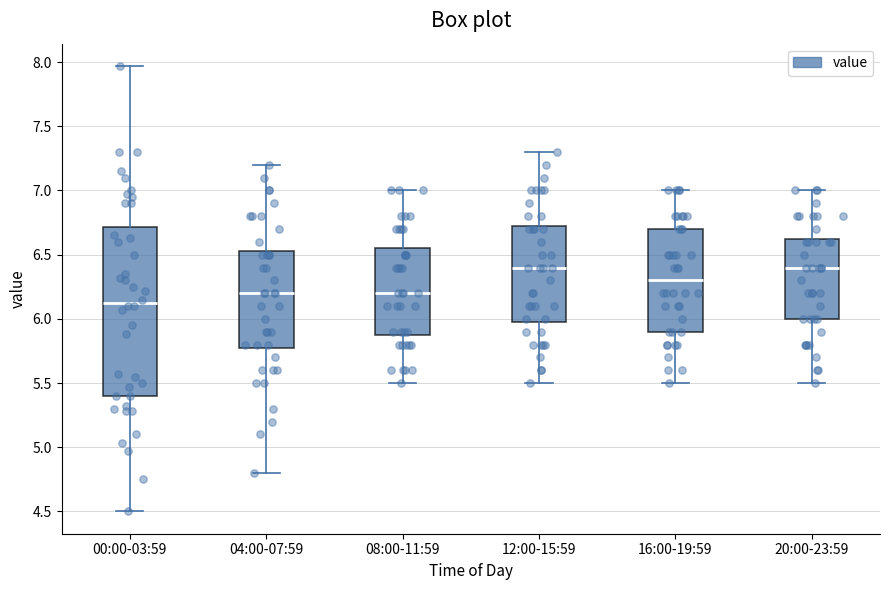

Comparing the boxes themselves (not the whiskers), which one is the tallest?

00:00-03:59